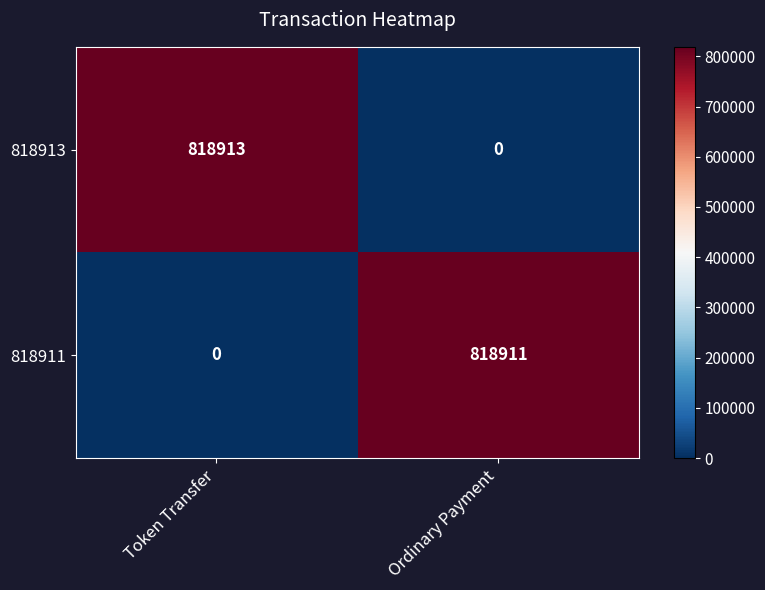

At which category does the chart reach its peak across all series?

Token Transfer